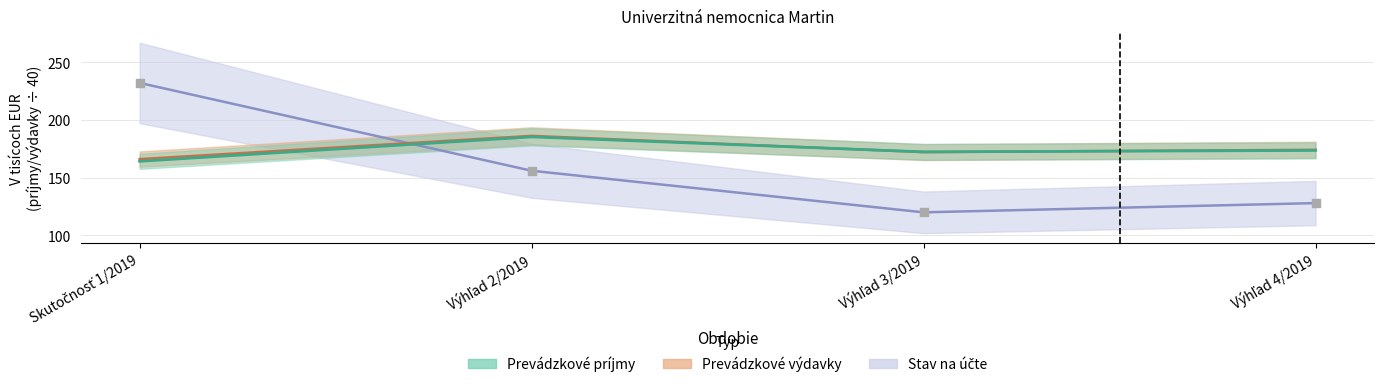

Is the value of Prevádzkové výdavky at Výhľad 2/2019 greater than the value of Stav na účte at Skutočnosť 1/2019?

No